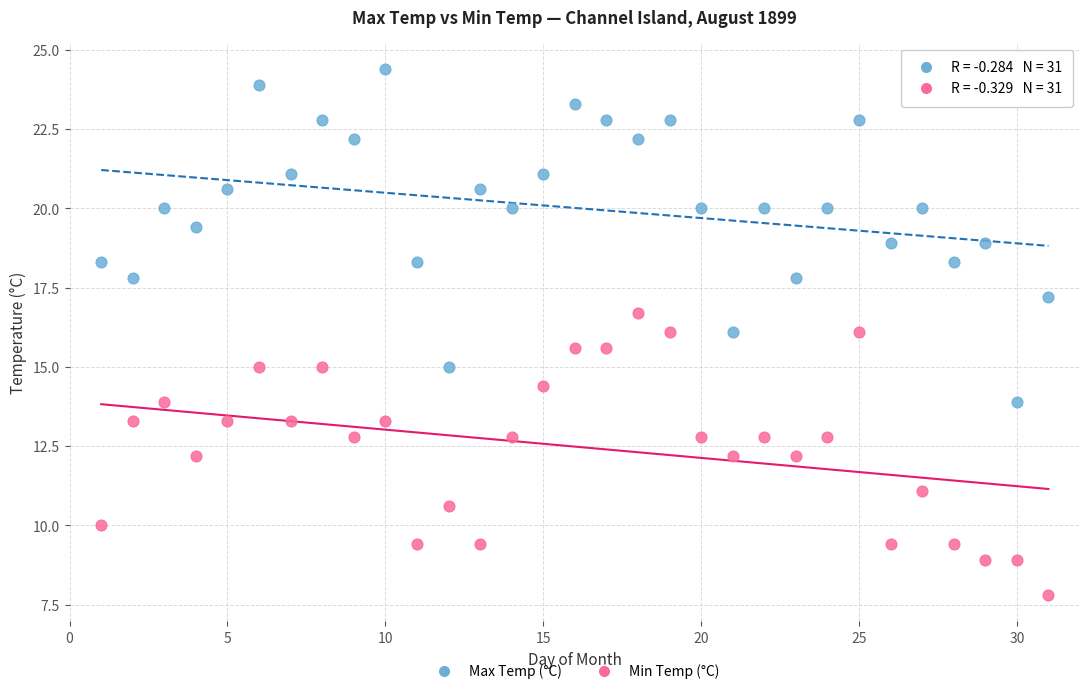

What is the X range (max minus min) for the scatter plot?

30.0